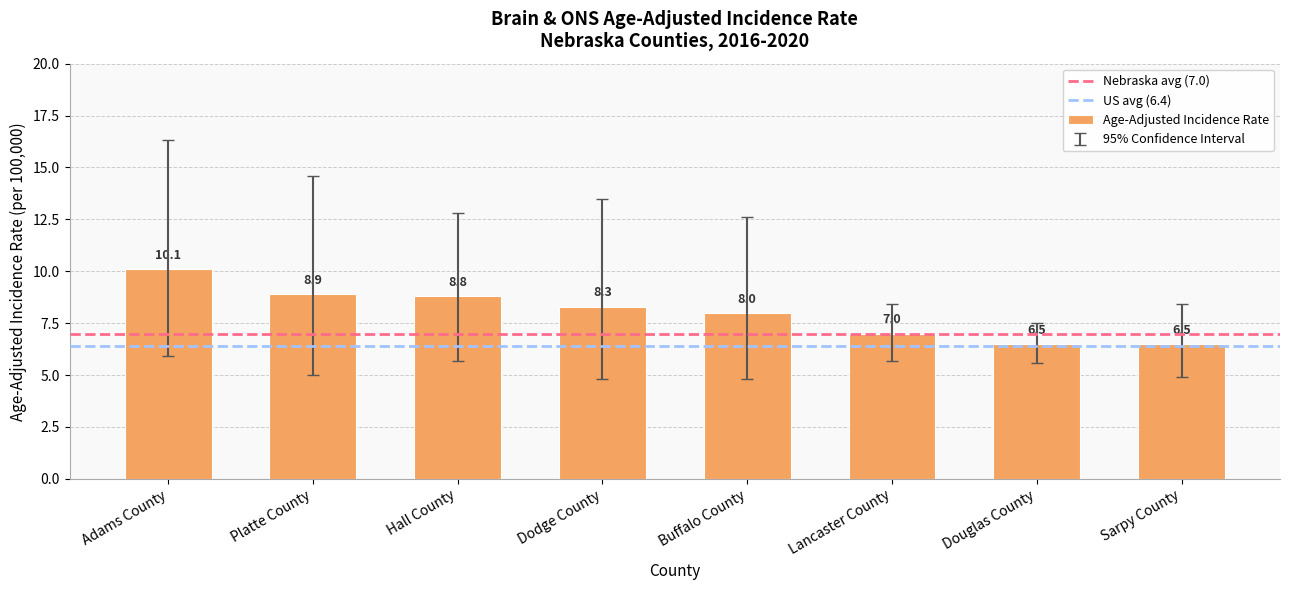

True or false: the data shows 8.0 at Buffalo County.

True